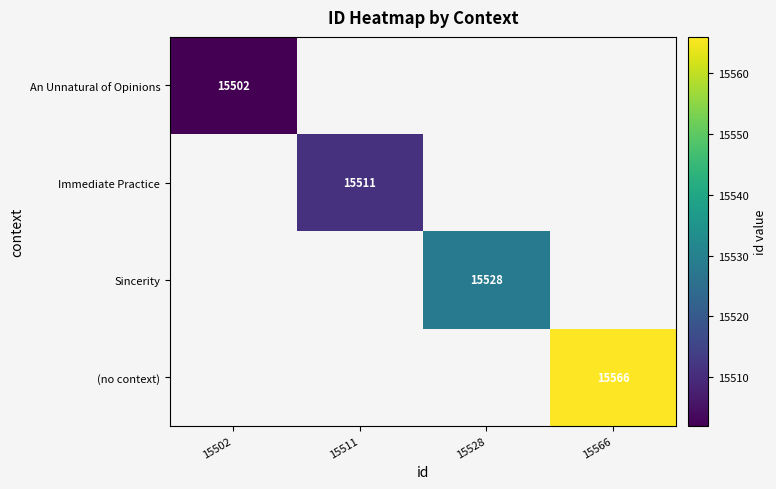

Is it true that (no context) equals 5621 at 15566?

False